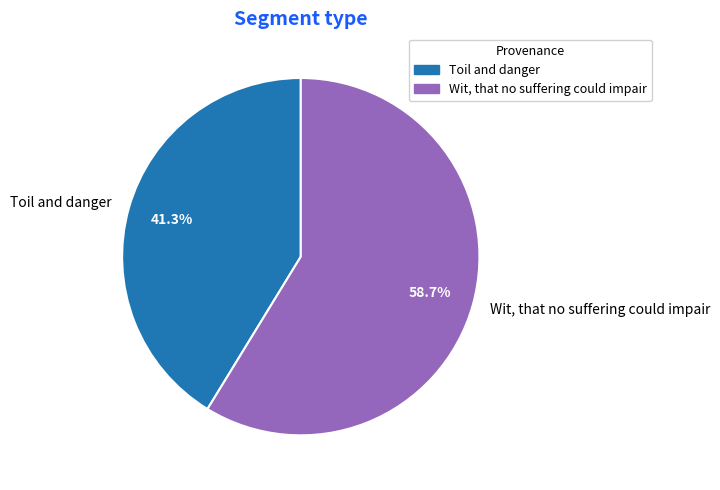

What is the ratio of the value at Toil and danger to the value at Wit, that no suffering could impair?

0.7